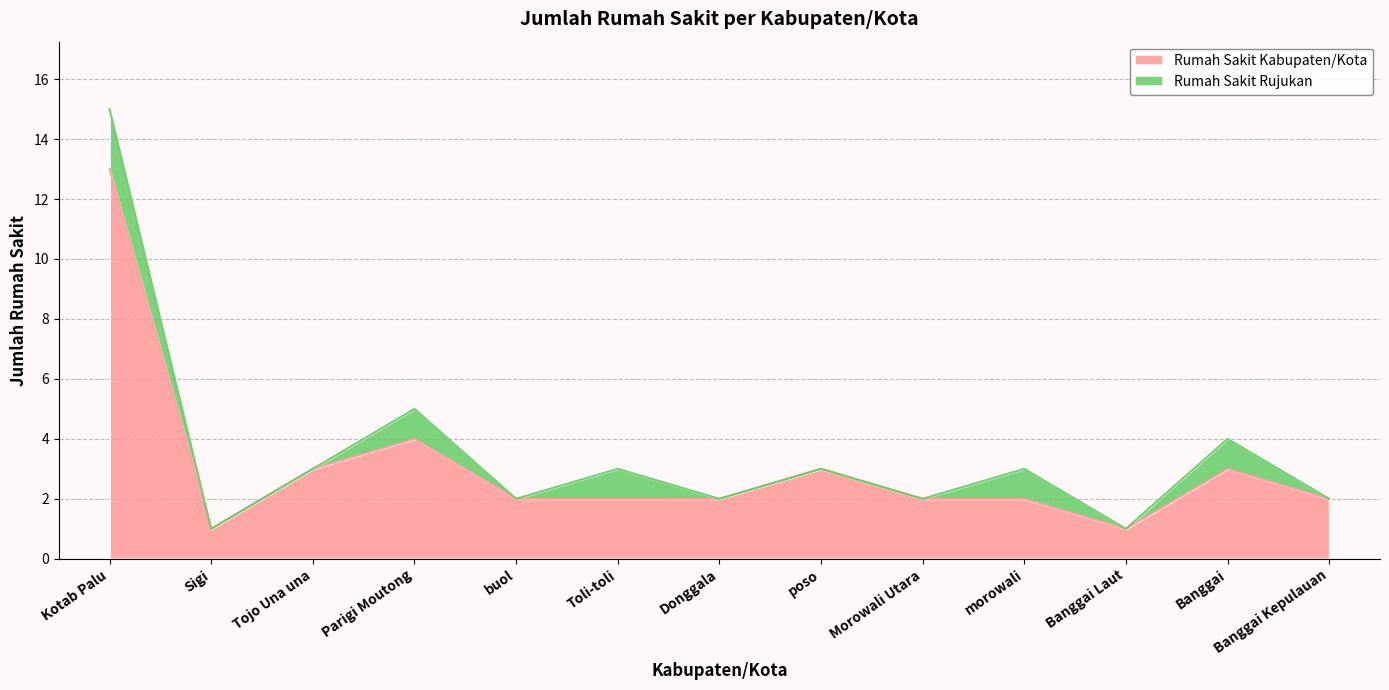

What is the value of the 10th point from the left?

2